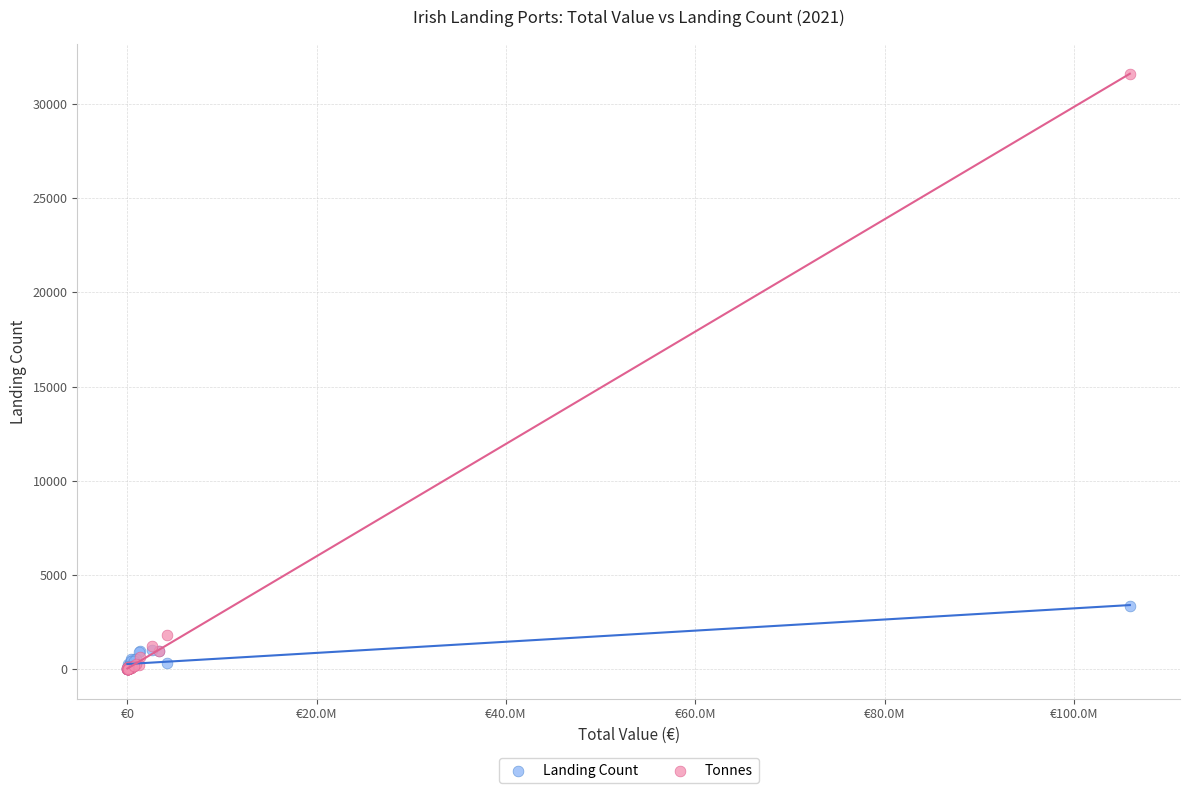

Which series reaches the maximum Y coordinate?

Tonnes